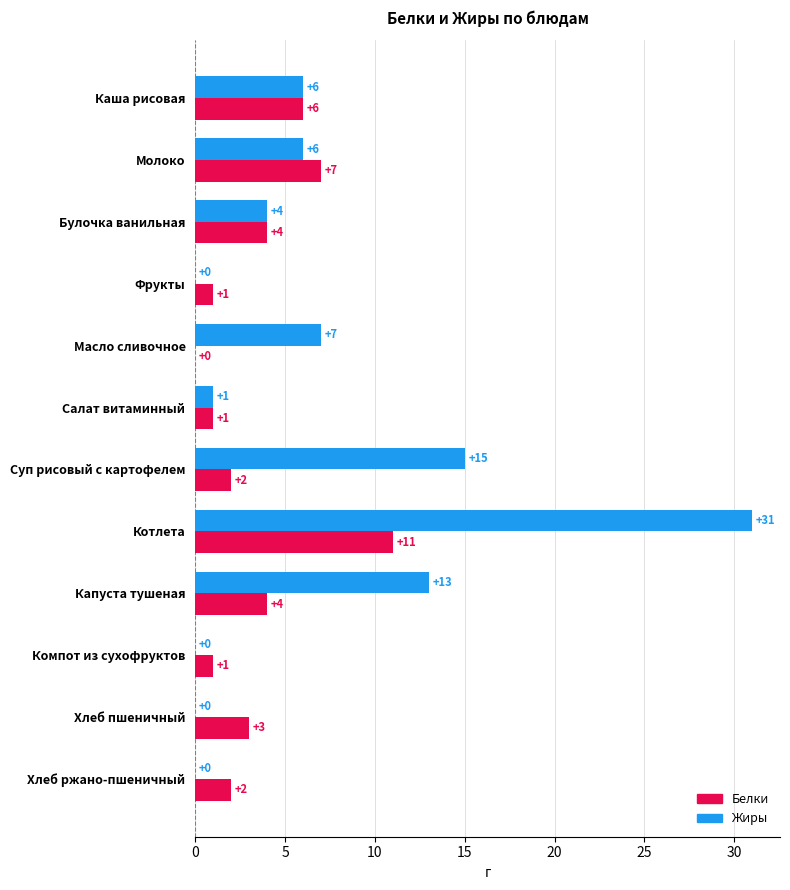

At which category is the sum across all series the highest?

Котлета